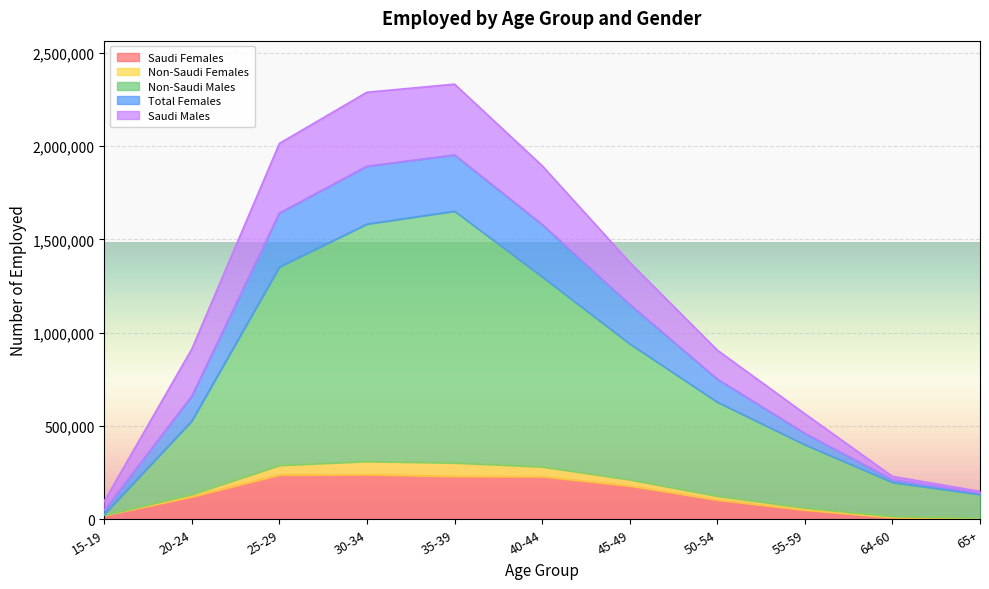

What is the maximum value for Saudi Females?

239004